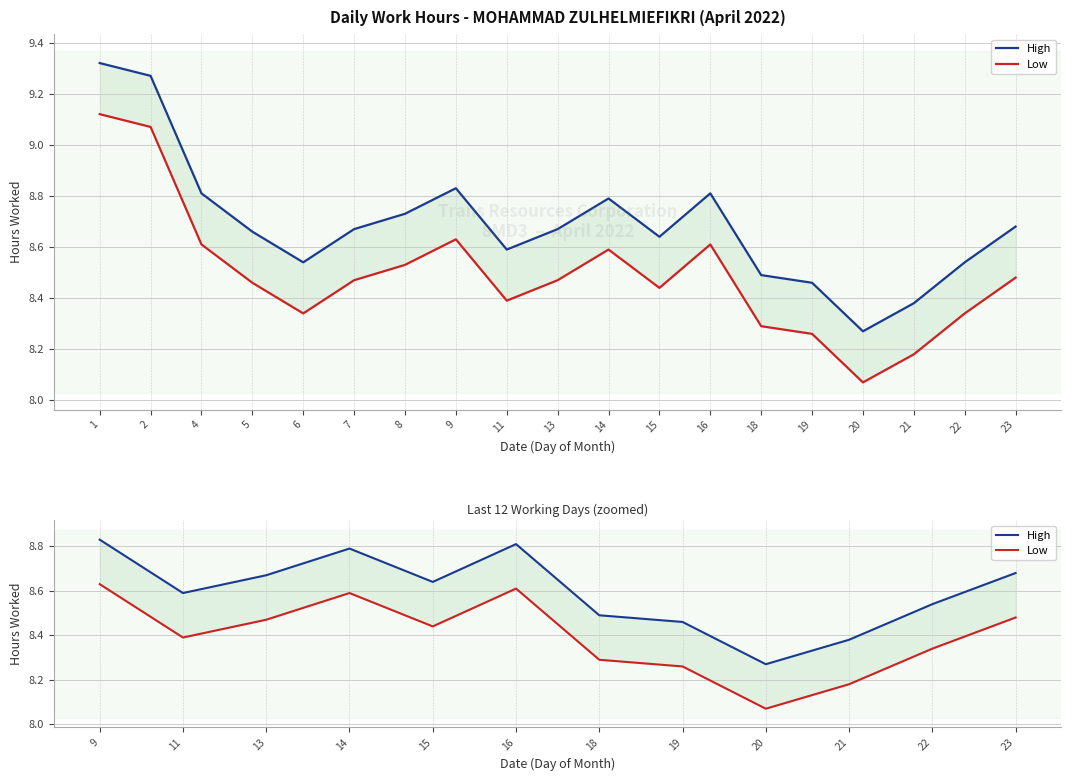

Is the value of Low at 18 greater than the value of High at 15?

No